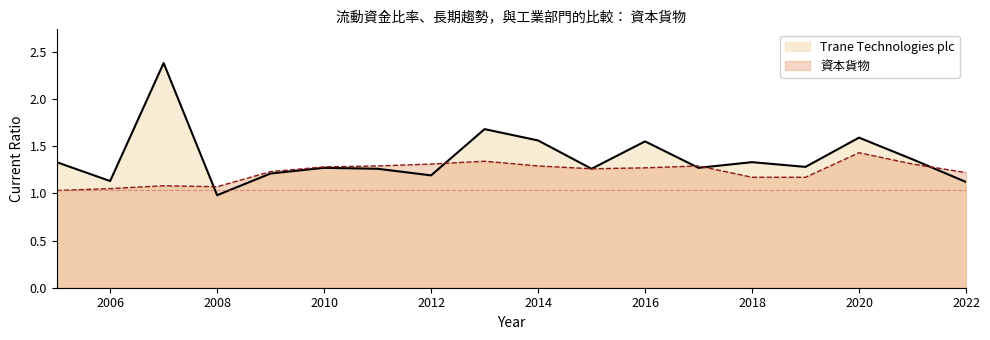

What is the difference between the second highest and second lowest values in the Trane Technologies plc series?

0.6